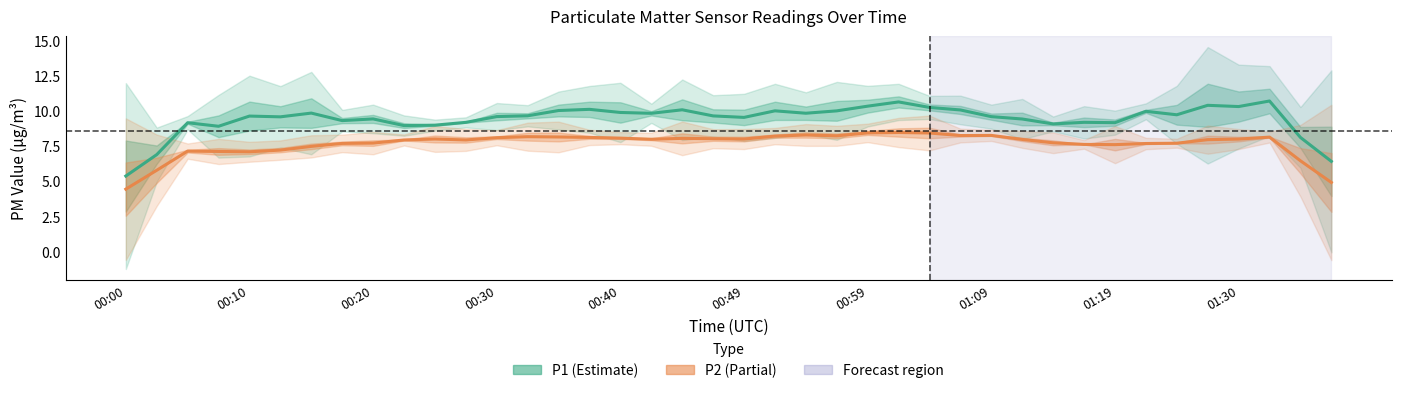

The value of P1 at 38 is 1.9. True or false?

False